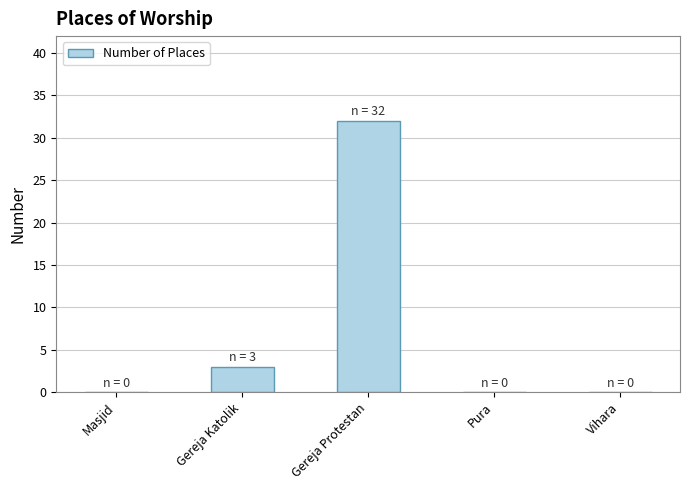

Reading right to left, what are all the values shown in this chart?

0	0	32	3	0